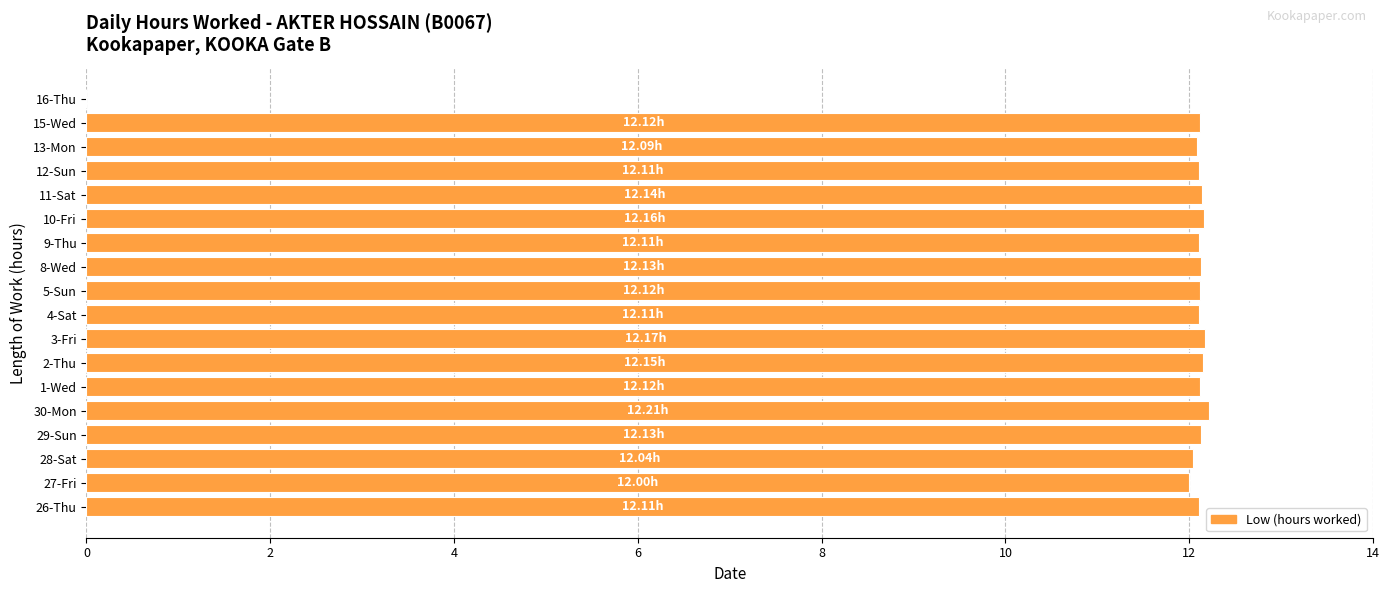

Approximately how many times larger is the value at 26-Thu compared to 15-Wed?

1.0